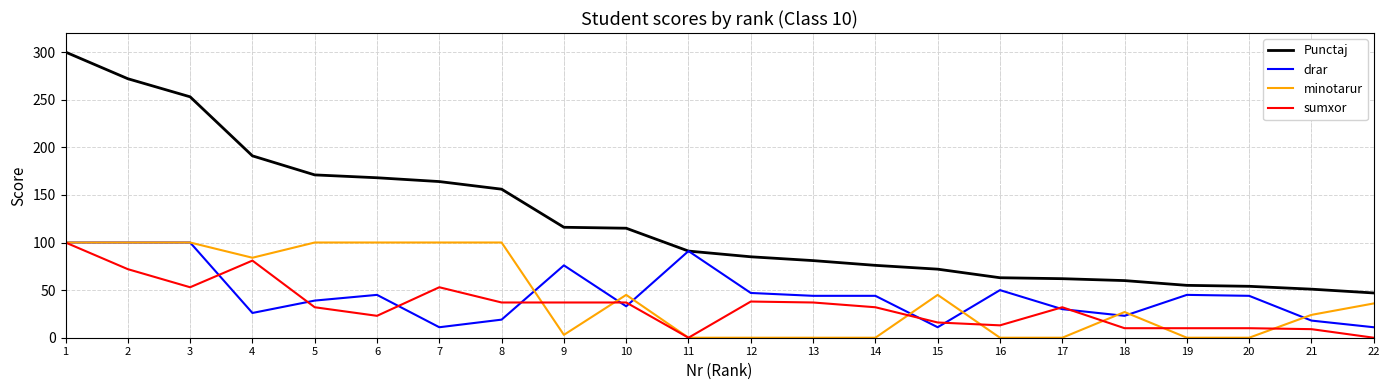

Which series has the largest total across all categories?

Punctaj